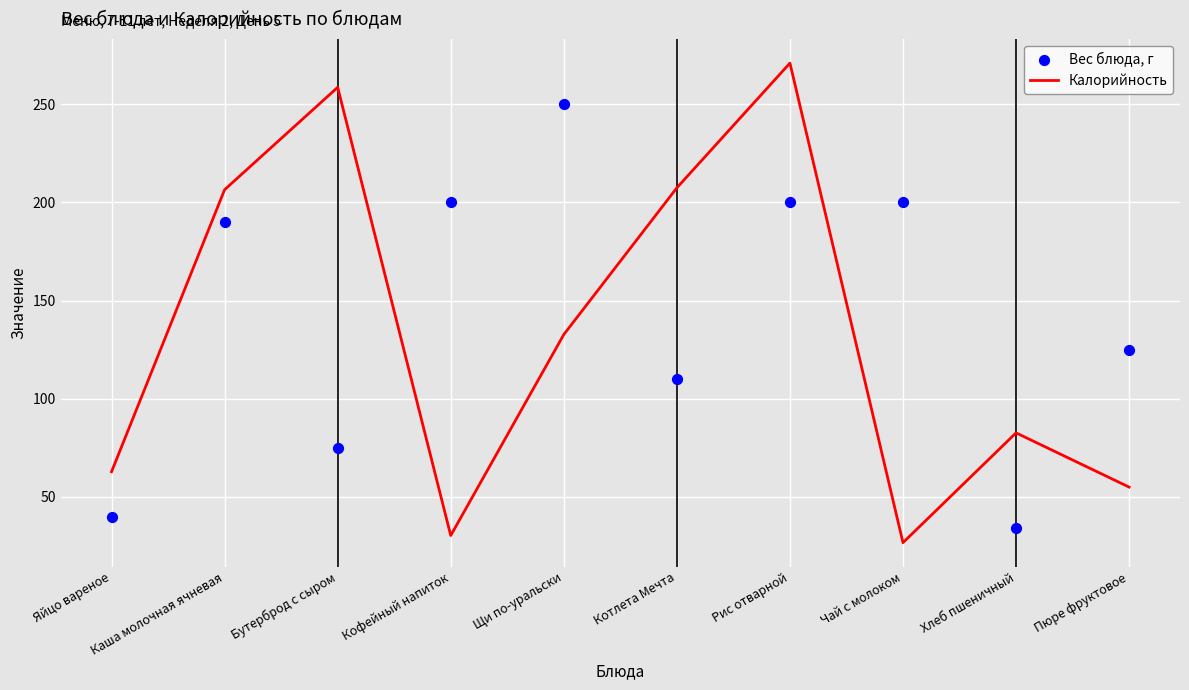

Which series has the largest Y range (max minus min)?

Калорийность